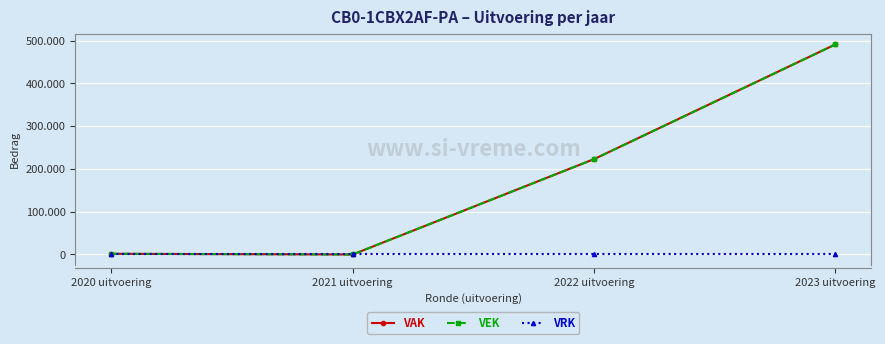

Reading right to left, what are all the values shown in this chart?

VAK: 2023 uitvoering=491236	2022 uitvoering=223033	2021 uitvoering=0	2020 uitvoering=1564
VEK: 2023 uitvoering=491236	2022 uitvoering=223033	2021 uitvoering=0	2020 uitvoering=1564
VRK: 2023 uitvoering=0	2022 uitvoering=0	2021 uitvoering=0	2020 uitvoering=0